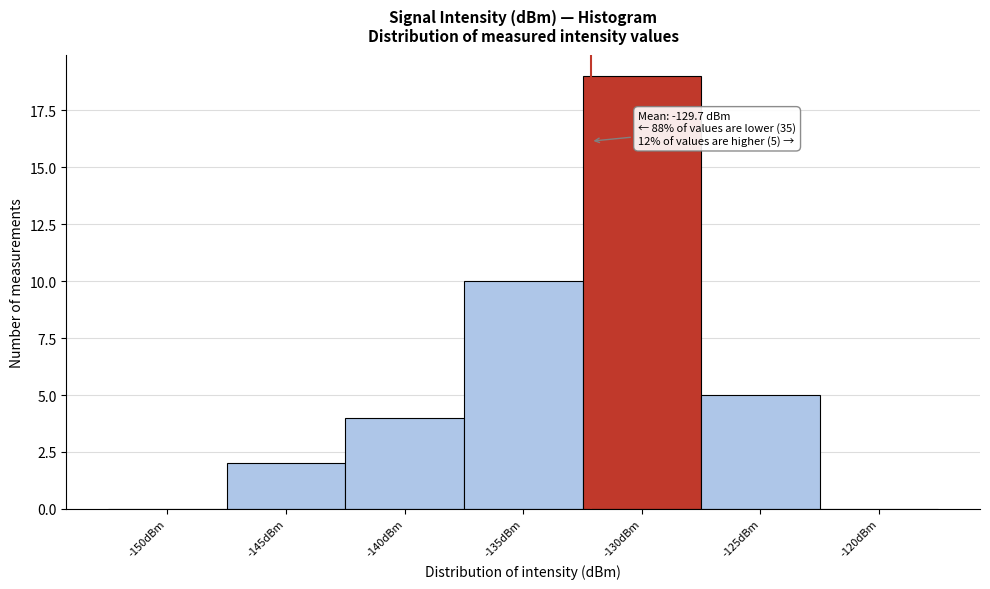

Reading left to right, extract all data points from this chart.

-150dBm=0	-145dBm=2	-140dBm=4	-135dBm=10	-130dBm=19	-125dBm=5	-120dBm=0